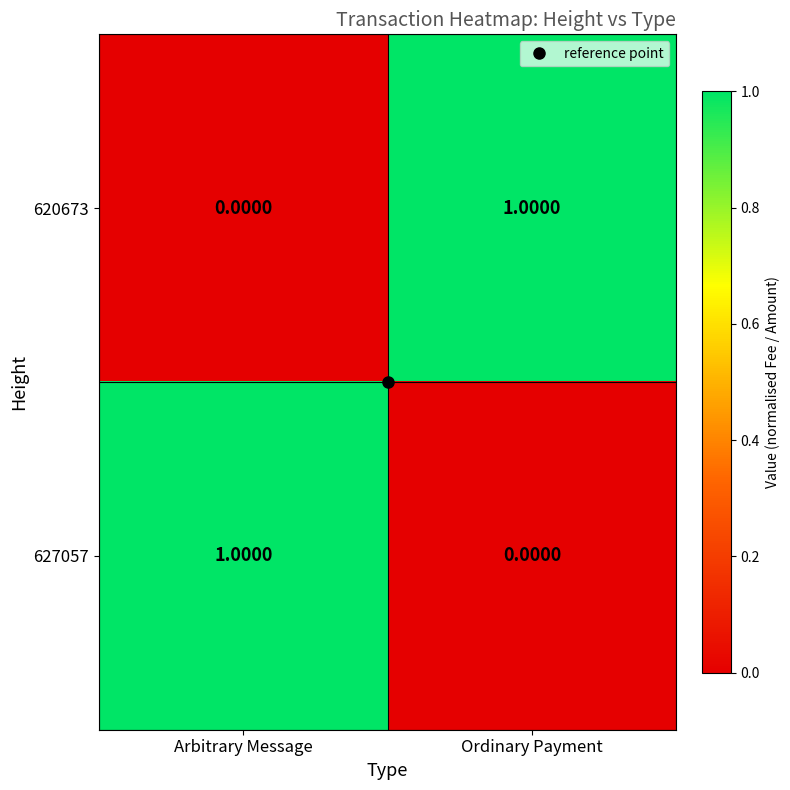

Rank the series at Ordinary Payment from highest to lowest value.

620673, 627057